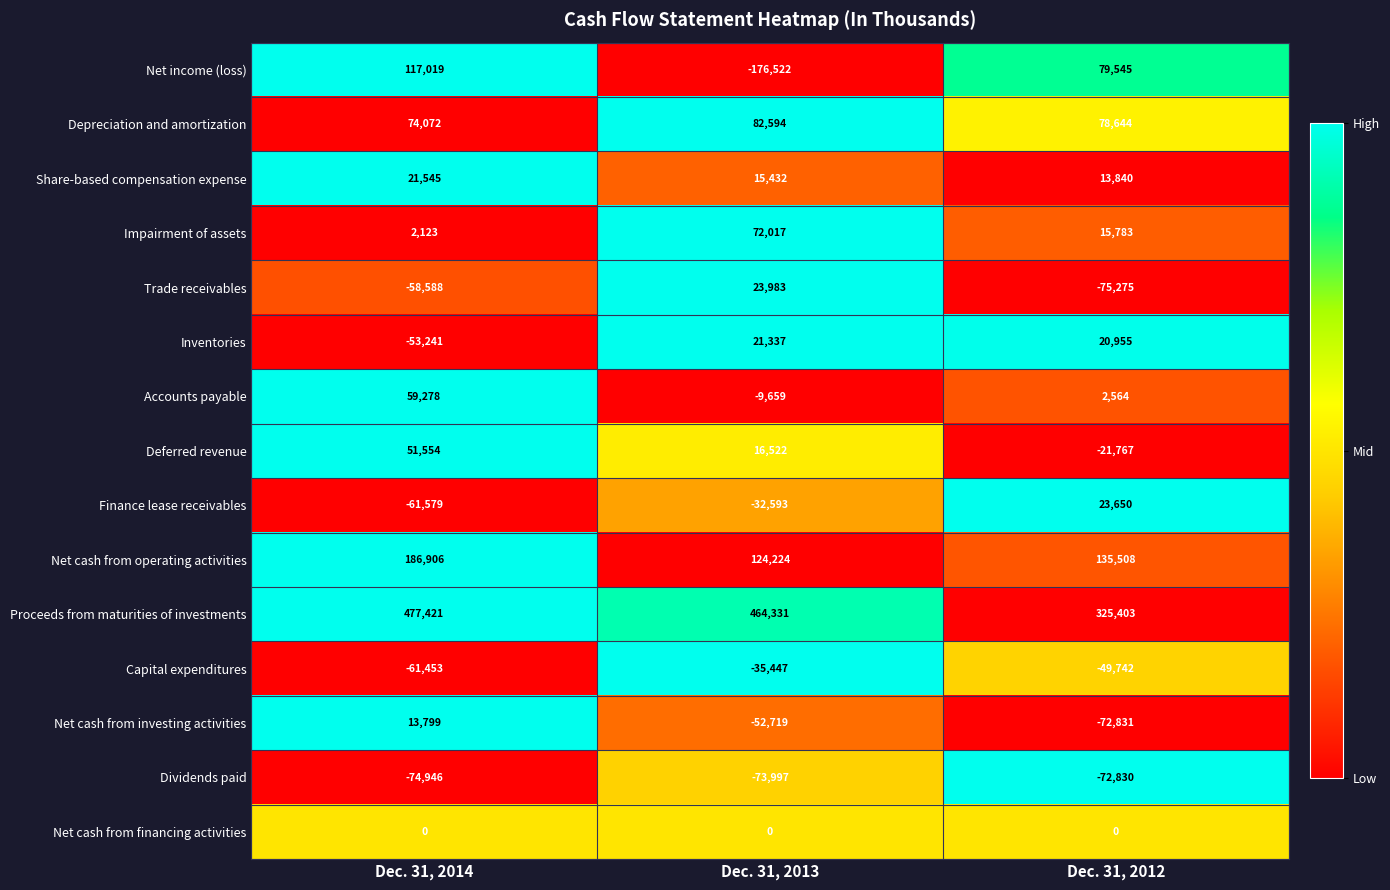

Is it true that Impairment of assets equals 3383 at Dec. 31, 2014?

False